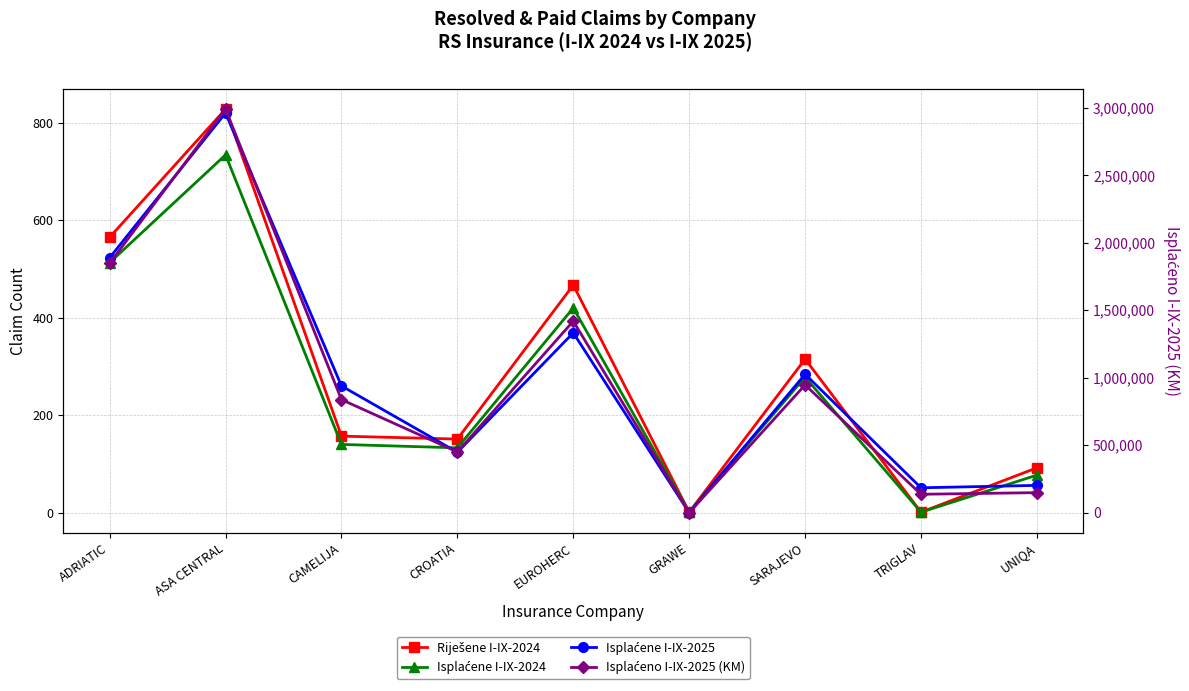

Reading left to right, extract all data points from this chart.

Riješene I-IX-2024: 565	828	157	151	467	1	315	1	92
Isplaćene I-IX-2024: 513	734	140	133	420	1	278	1	77
Isplaćene I-IX-2025: 523	820	260	124	369	0	284	51	56
Isplaćeno I-IX-2025 (KM): 1848250	2990110	837645	450023	1418945	0	946623	136256	148380